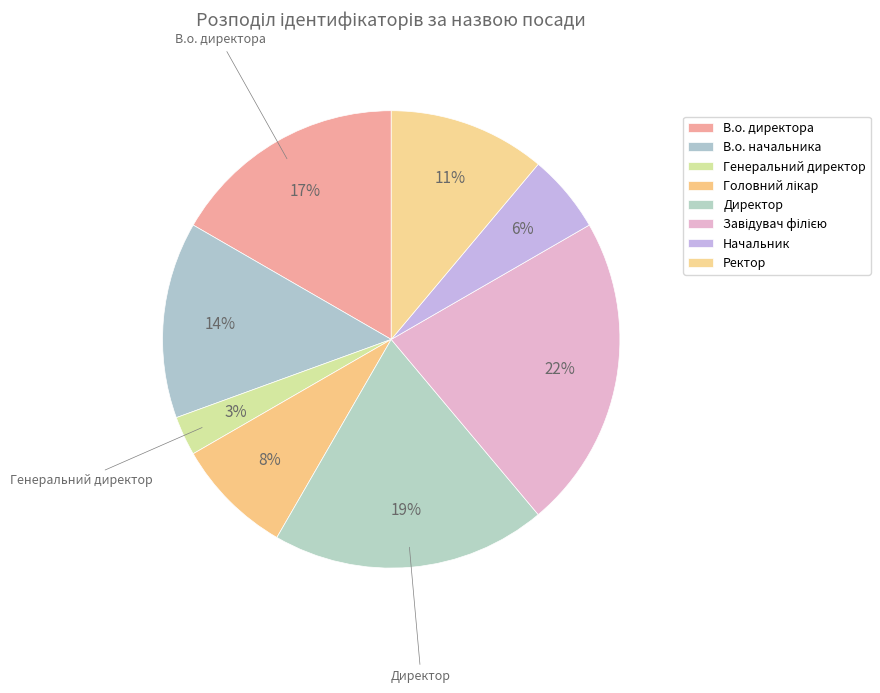

Is it true that Ректор is 11% of the pie?

True